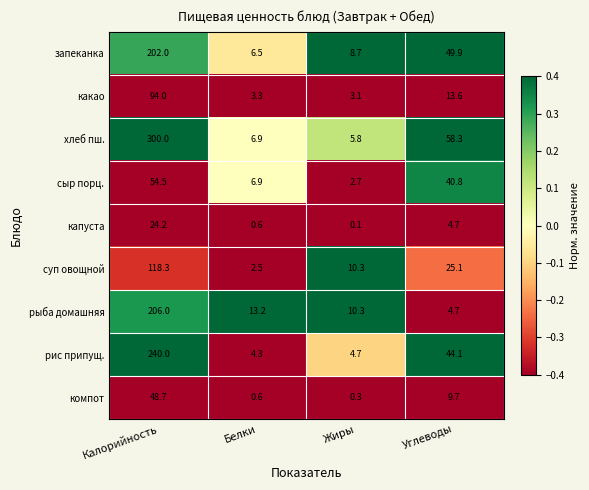

What is the sum of all капуста values?

29.6